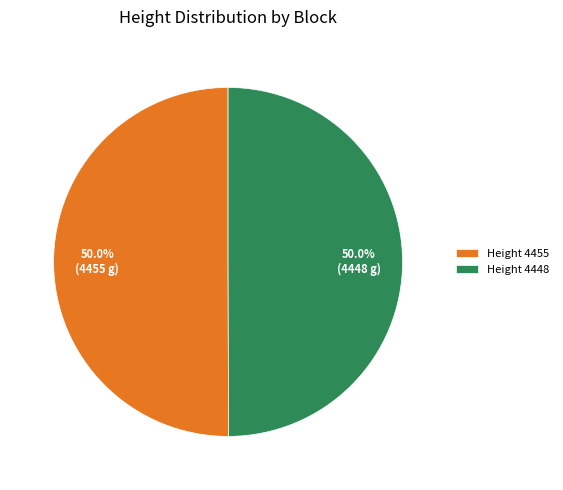

What is the ratio of the value at Height 4455 to the value at Height 4448?

1.0